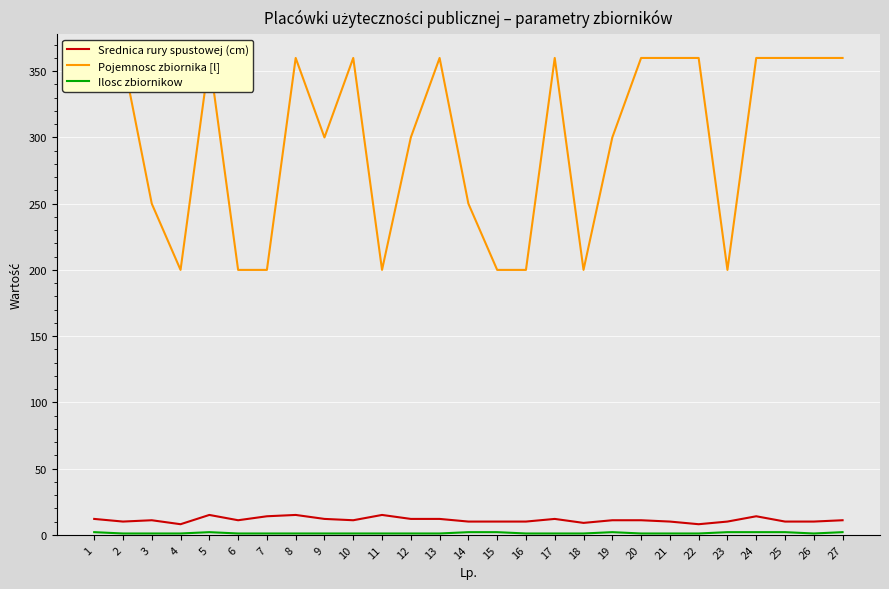

Reading left to right, extract all data points from this chart.

Srednica rury spustowej (cm): 1=12	2=10	3=11	4=8	5=15	6=11	7=14	8=15	9=12	10=11	11=15	12=12	13=12	14=10	15=10	16=10	17=12	18=9	19=11	20=11	21=10	22=8	23=10	24=14	25=10	26=10	27=11
Pojemnosc zbiornika [l]: 1=360	2=360	3=250	4=200	5=360	6=200	7=200	8=360	9=300	10=360	11=200	12=300	13=360	14=250	15=200	16=200	17=360	18=200	19=300	20=360	21=360	22=360	23=200	24=360	25=360	26=360	27=360
Ilosc zbiornikow: 1=2	2=1	3=1	4=1	5=2	6=1	7=1	8=1	9=1	10=1	11=1	12=1	13=1	14=2	15=2	16=1	17=1	18=1	19=2	20=1	21=1	22=1	23=2	24=2	25=2	26=1	27=2